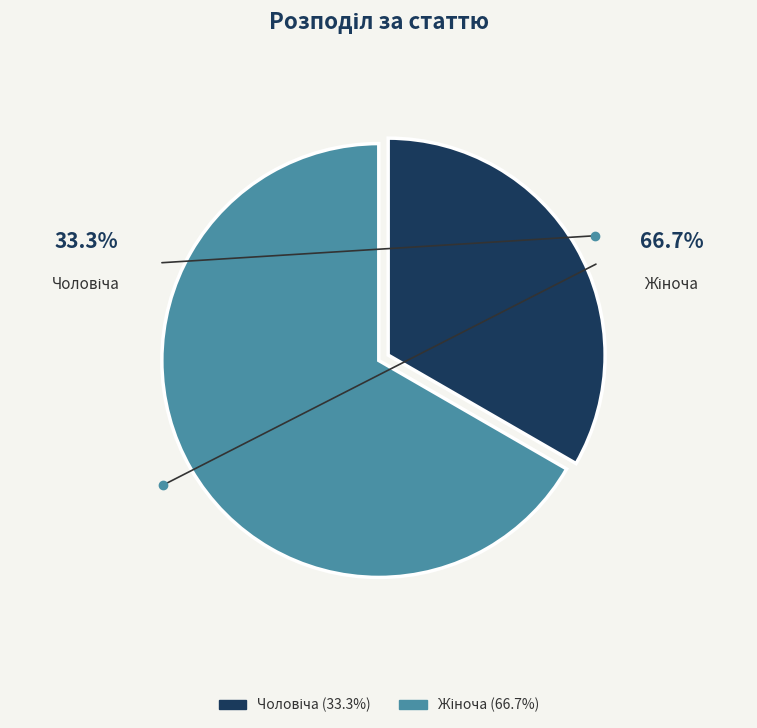

To the nearest percent, what is the difference between the largest and smallest slice percentages?

33%